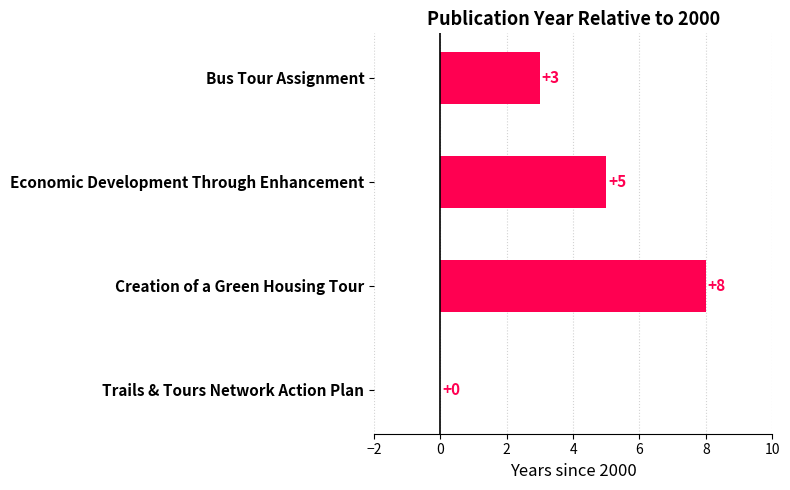

What is the sum of the values at Trails & Tours Network Action Plan and Creation of a Green Housing Tour?

8